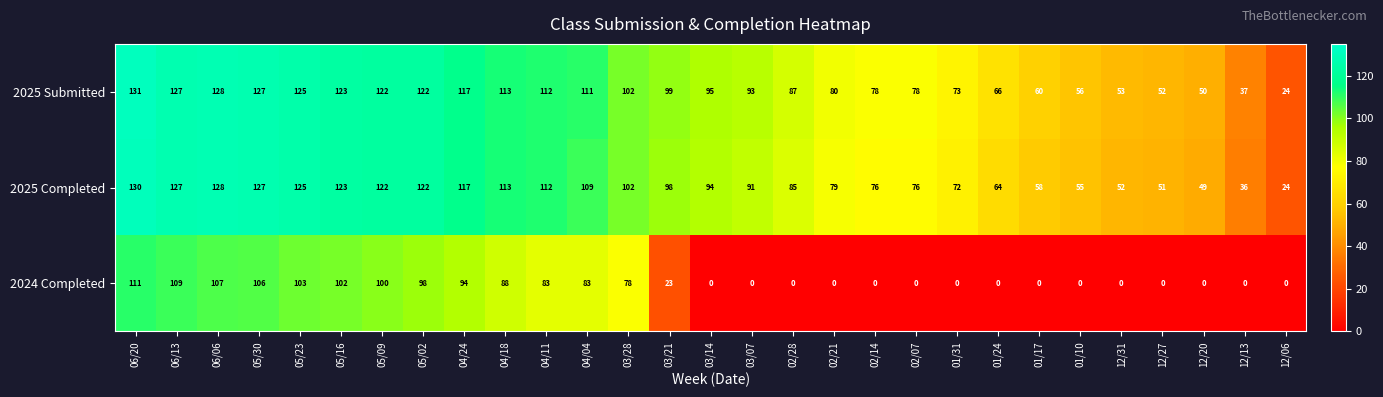

At 03/07, list the series in order from smallest to largest.

2024 Completed, 2025 Completed, 2025 Submitted